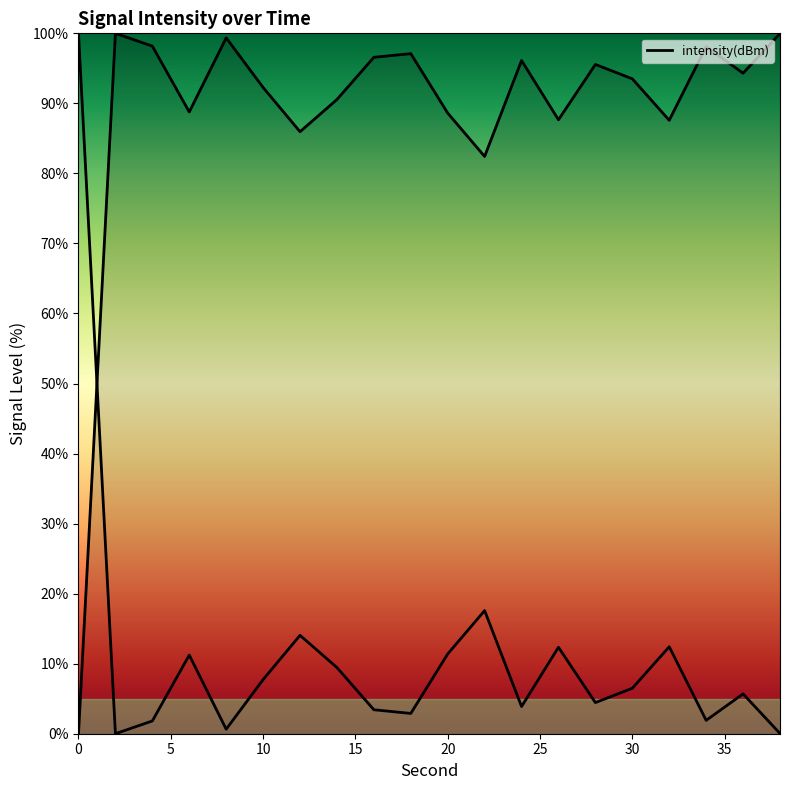

How many data points does each series have?

20